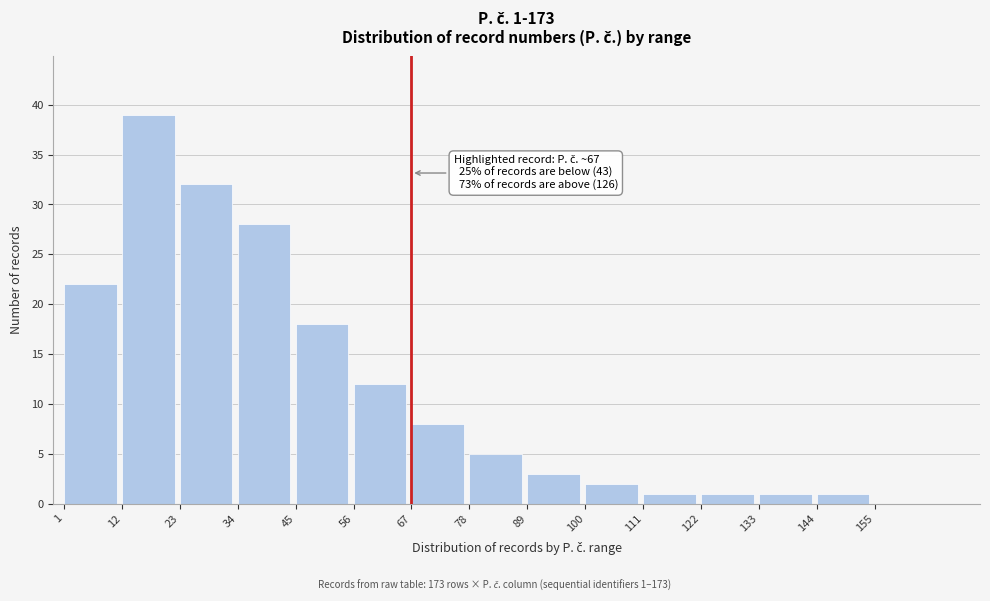

Reading left to right, extract all data points from this chart.

1=22	12=39	23=32	34=28	45=18	56=12	67=8	78=5	89=3	100=2	111=1	122=1	133=1	144=1	155=0